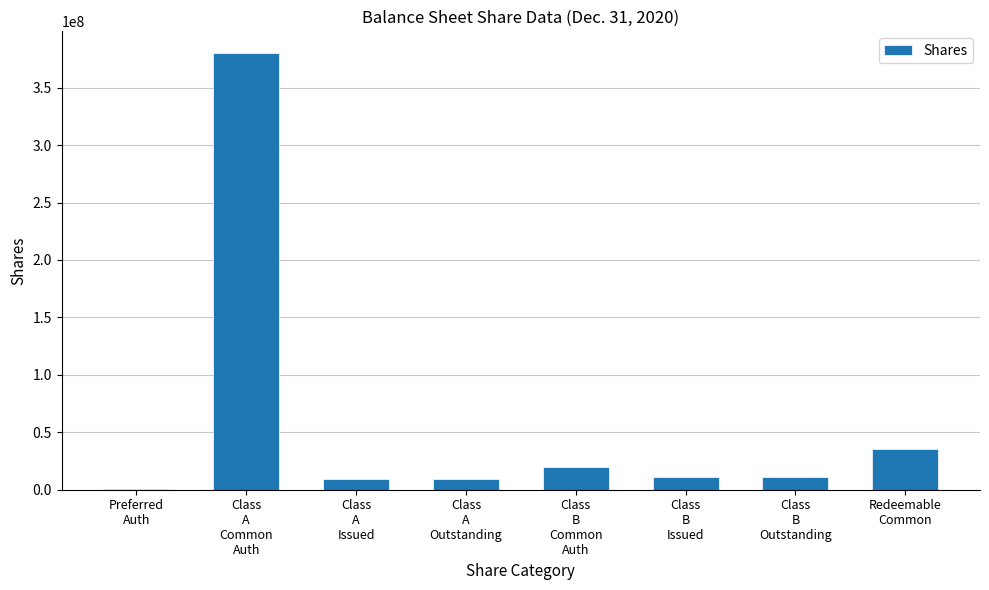

What is the sum of all values?

476365513